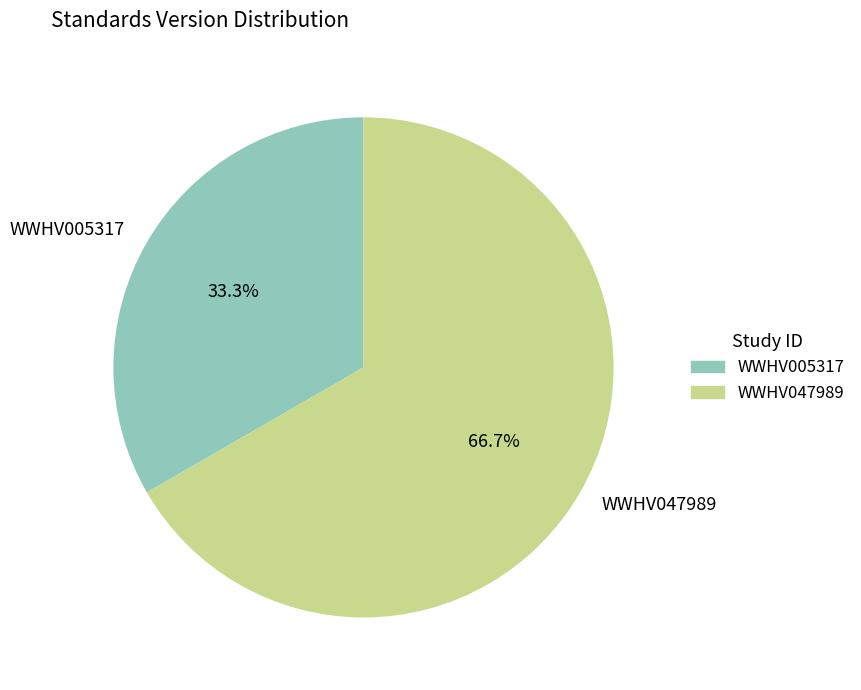

Count the number of slices in the pie.

2